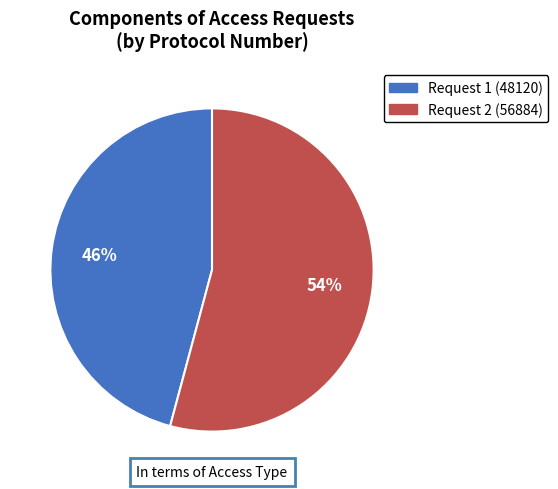

Does any single category account for the majority?

Yes